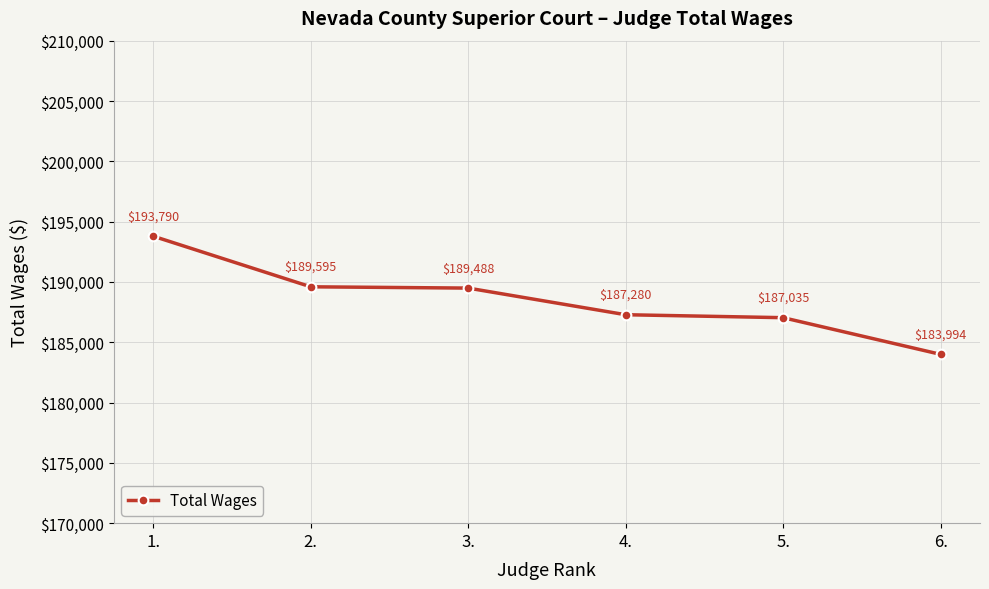

How many lines are shown in the chart?

1